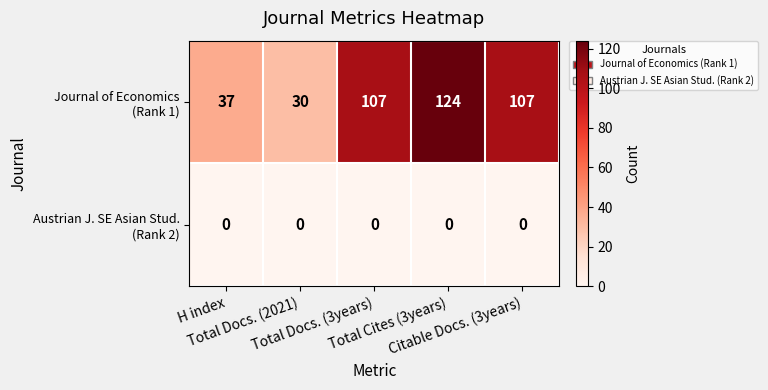

At which category is the sum across all series the highest?

Total Cites (3years)